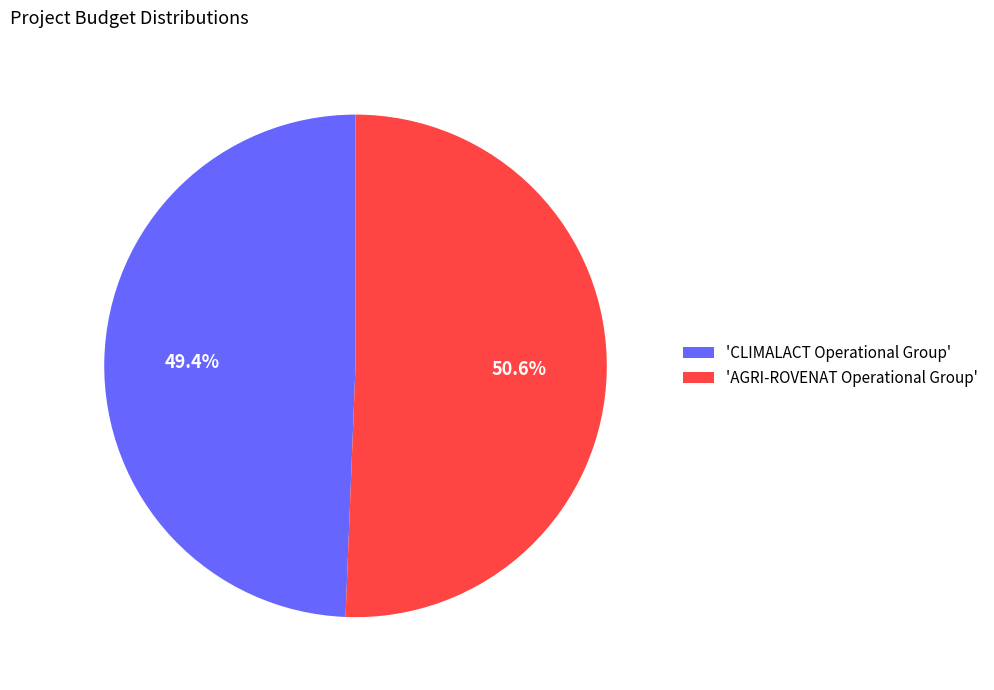

Does 'AGRI-ROVENAT Operational Group' represent more than half of the total?

Yes